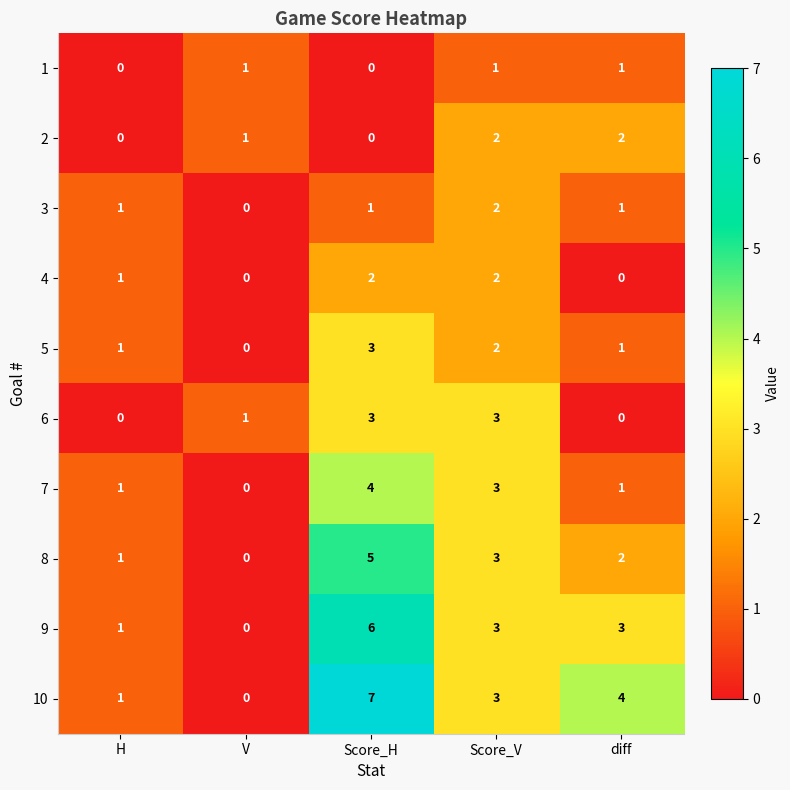

Which category has the highest value in the 7 series?

Score_H